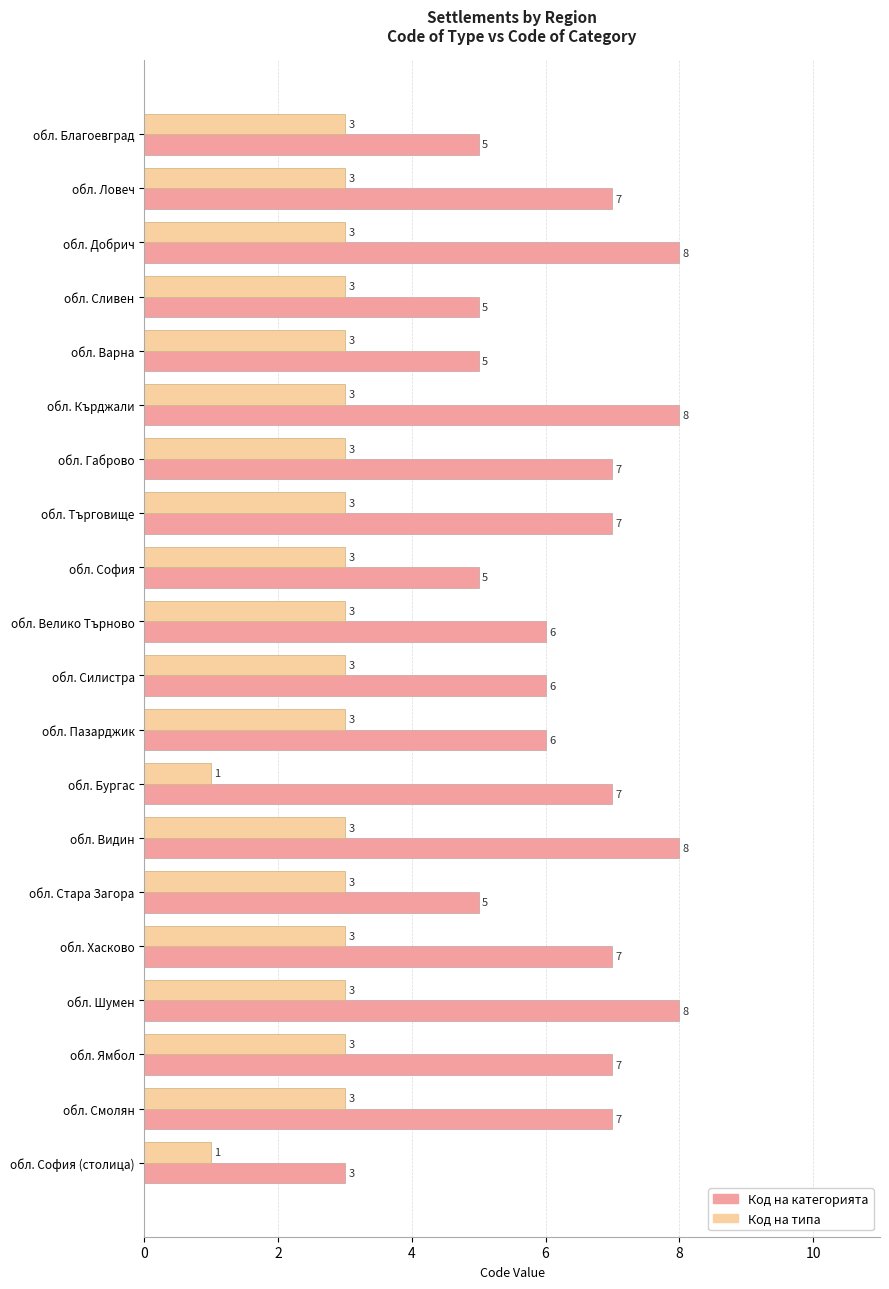

True or false: Код на категорията has a value of 11 at обл. Търговище.

False